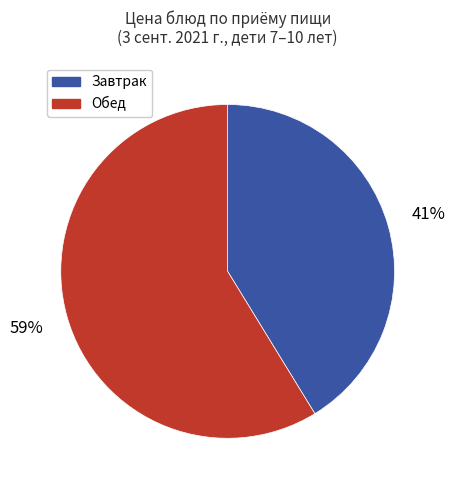

Which slice represents more than half of the pie?

Обед